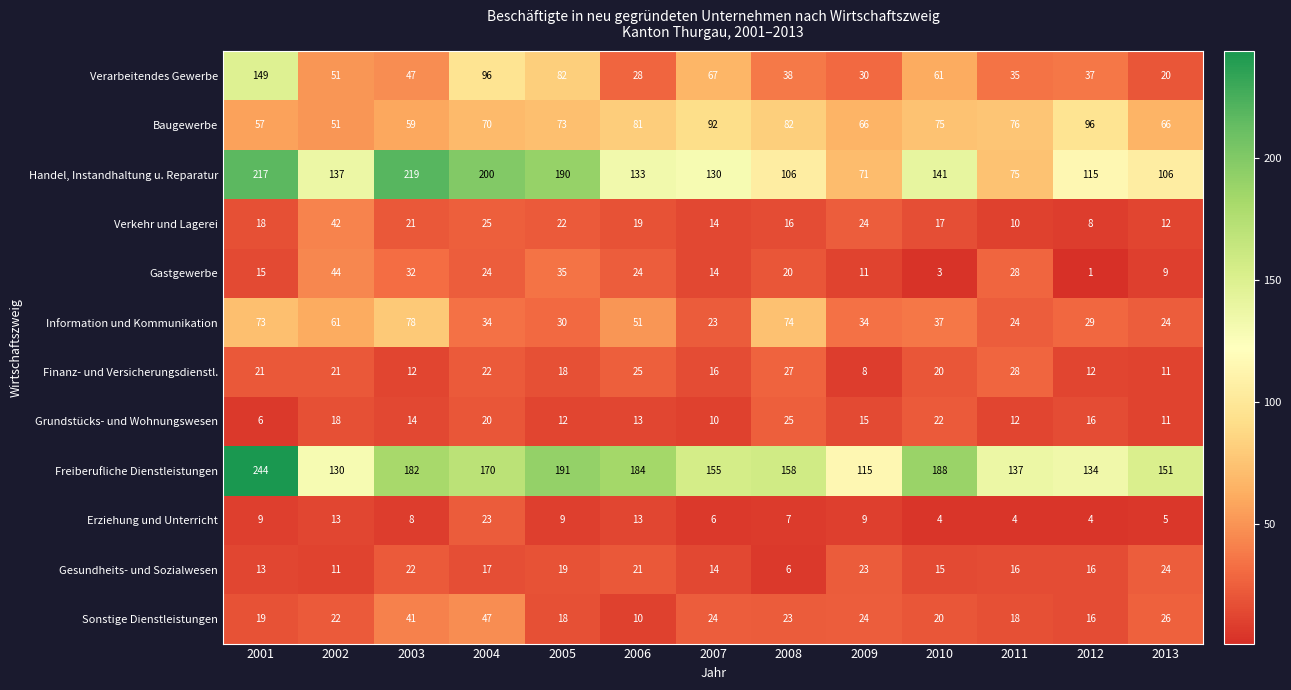

What is the sum of all Sonstige Dienstleistungen values?

308